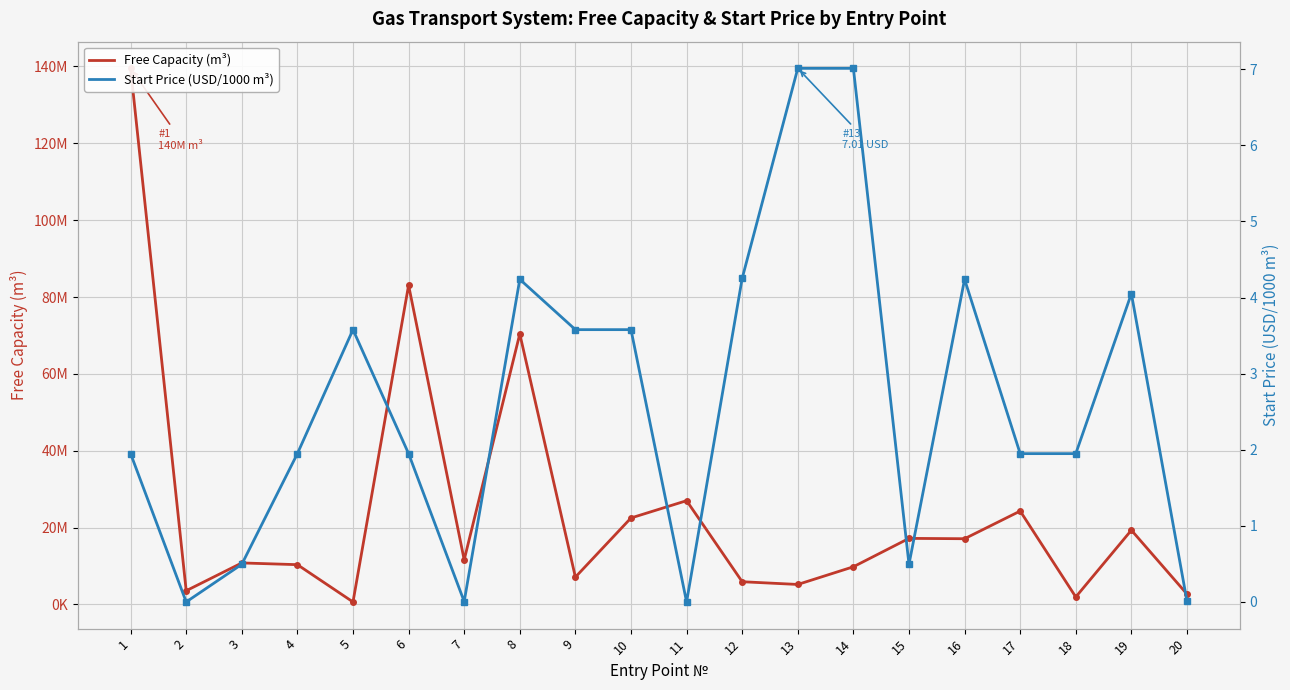

What is the total value across all series at 8?

70400004.2